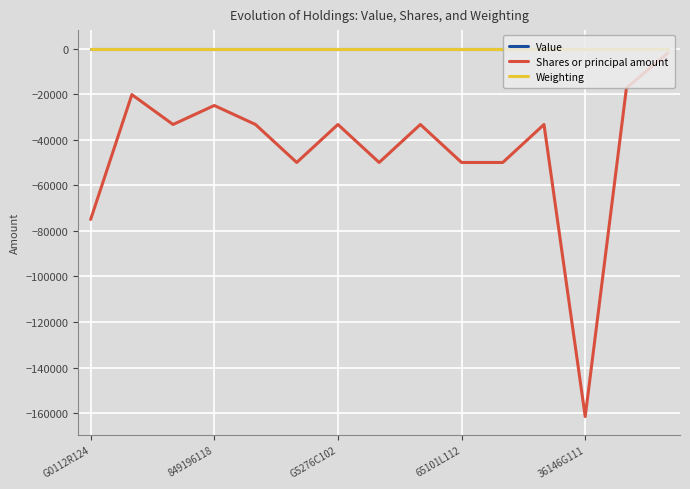

True or false: Weighting and Shares or principal amount intersect in this chart.

False